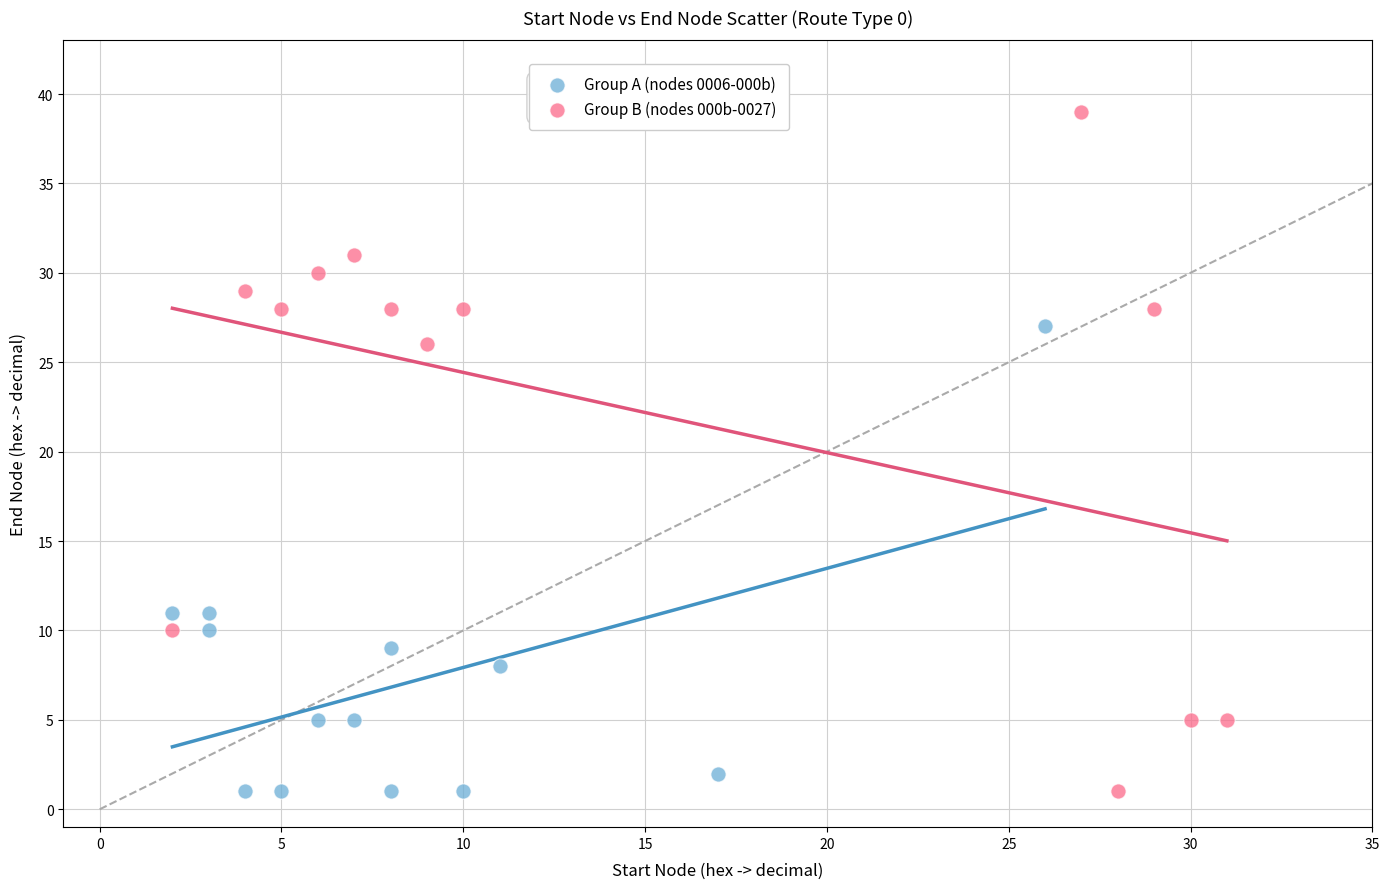

Which series has the widest spread of Y values?

Group B (nodes 000b-0027)